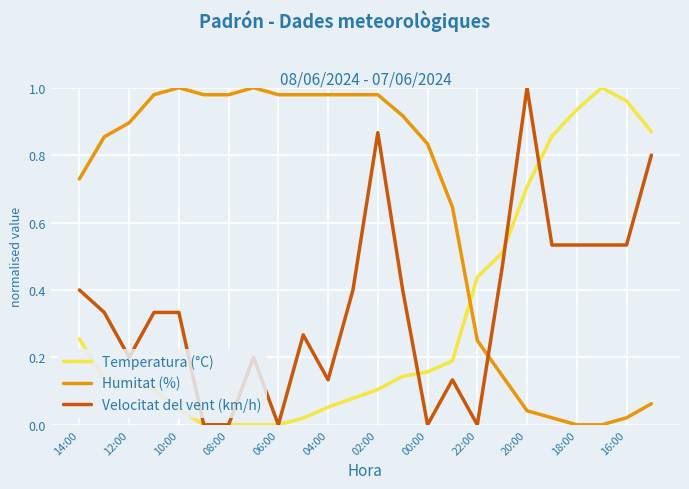

Which series has the largest total across all categories?

Humitat (%)